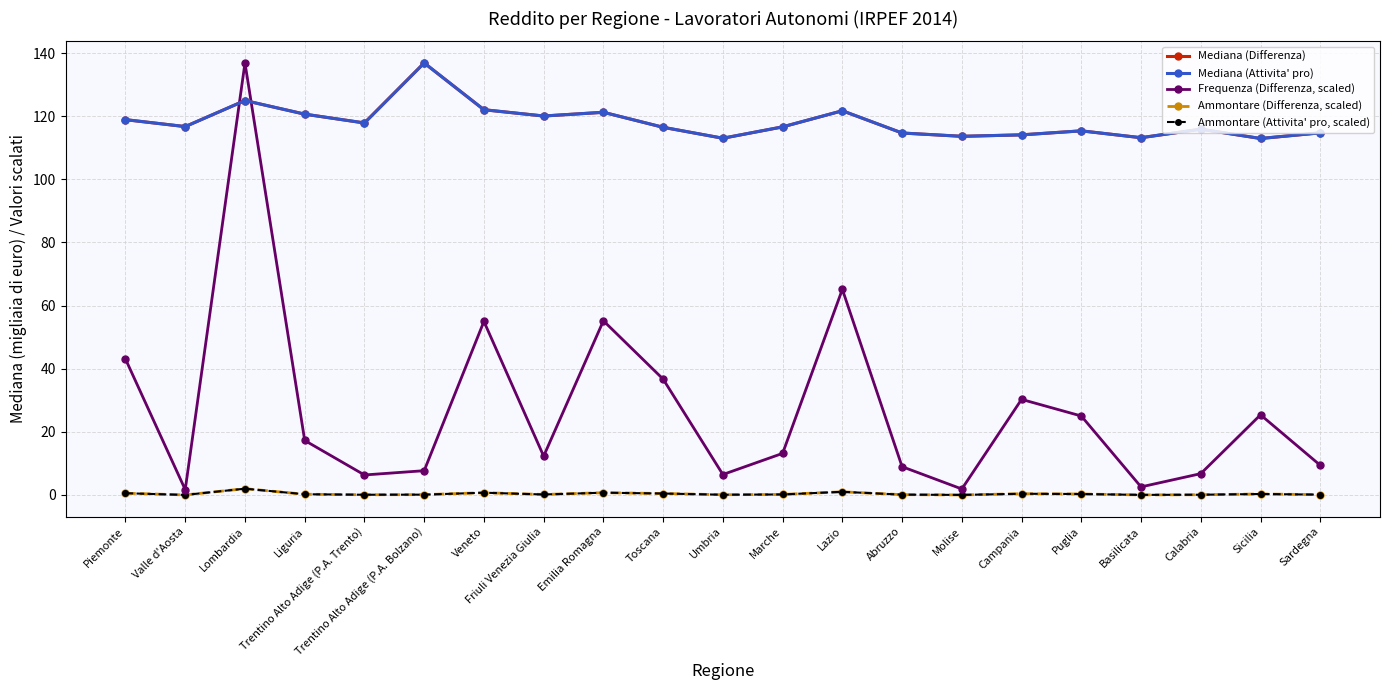

What position from the left is Toscana?

10